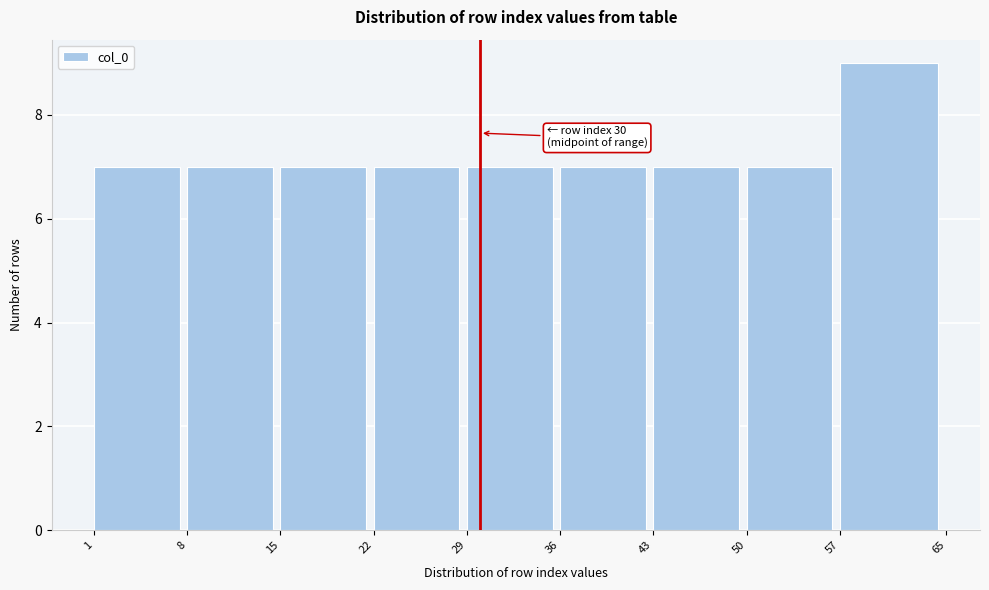

Over which range of the x-axis is the bar tallest?

57 to 65